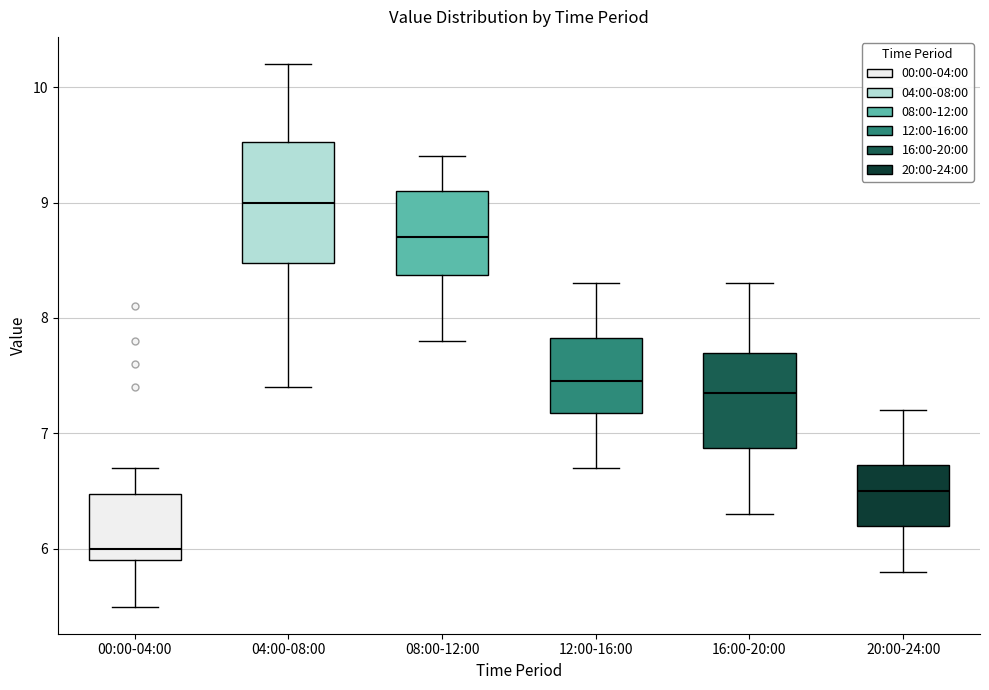

Reading left to right, read every box against the y-axis: the position of its median line, the range the box covers, and the ends of its whiskers. The values are not printed on the chart, so give them approximately, as read against the axis.

00:00-04:00: median 6.0, box 5.9 to 6.5, whiskers 5.5 to 6.7
04:00-08:00: median 9.0, box 8.5 to 9.5, whiskers 7.4 to 10.2
08:00-12:00: median 8.7, box 8.4 to 9.1, whiskers 7.8 to 9.4
12:00-16:00: median 7.5, box 7.2 to 7.8, whiskers 6.7 to 8.3
16:00-20:00: median 7.4, box 6.9 to 7.7, whiskers 6.3 to 8.3
20:00-24:00: median 6.5, box 6.2 to 6.7, whiskers 5.8 to 7.2